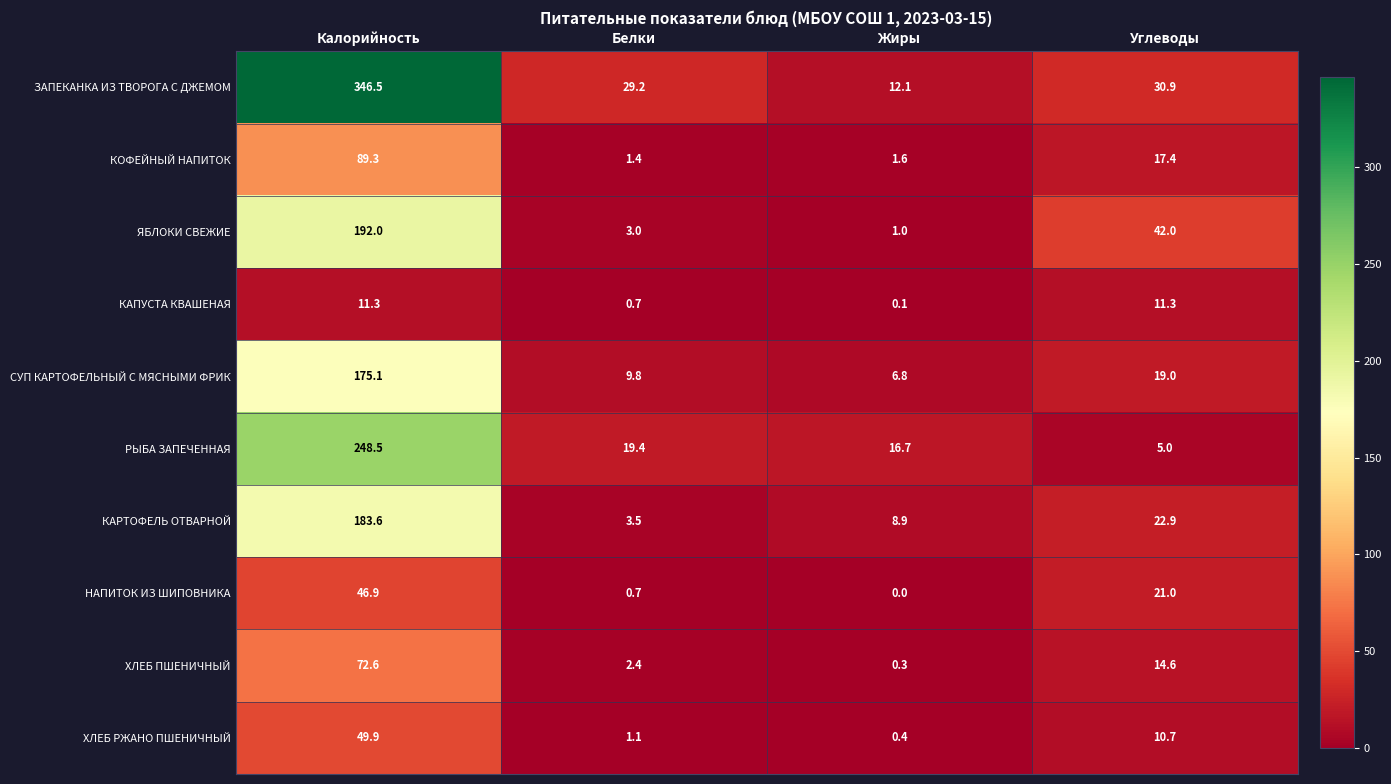

What value does the ЯБЛОКИ СВЕЖИЕ series have at Калорийность?

192.0